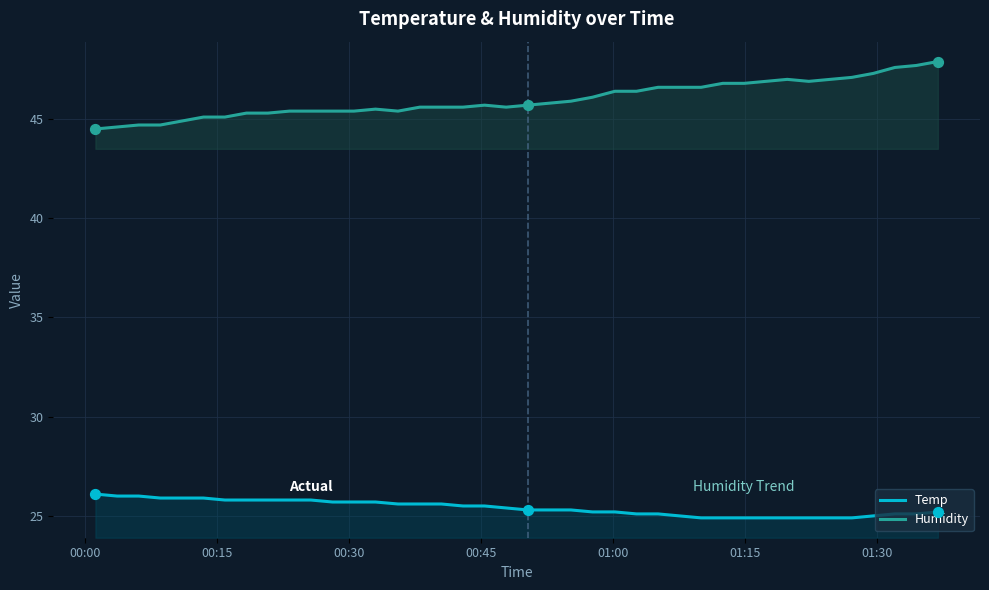

What is the greatest value displayed?

47.9